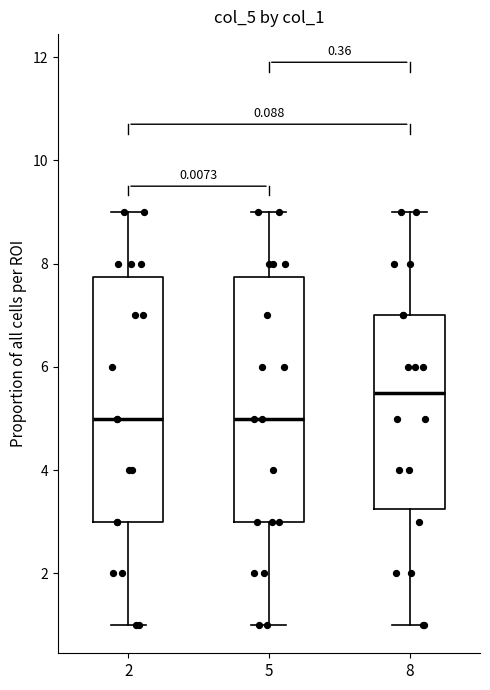

Reading left to right, read every box against the y-axis: the position of its median line, the range the box covers, and the ends of its whiskers. The values are not printed on the chart, so give them approximately, as read against the axis.

2: median 5.0, box 3.0 to 7.8, whiskers 1.0 to 9.0
5: median 5.0, box 3.0 to 7.8, whiskers 1.0 to 9.0
8: median 5.6, box 3.2 to 7.0, whiskers 1.0 to 9.0